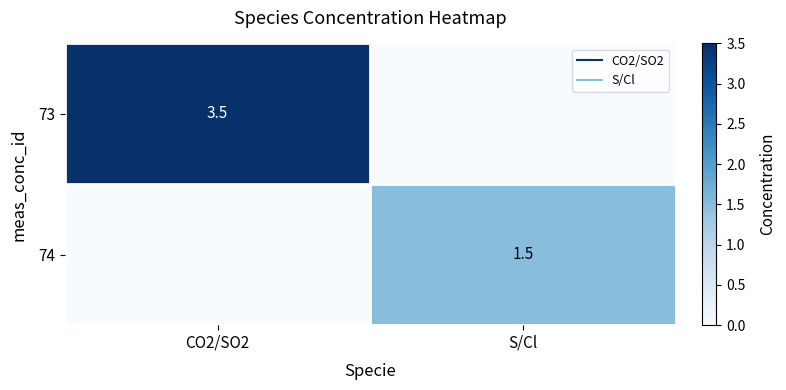

At how many categories does at least one series exceed 1?

2